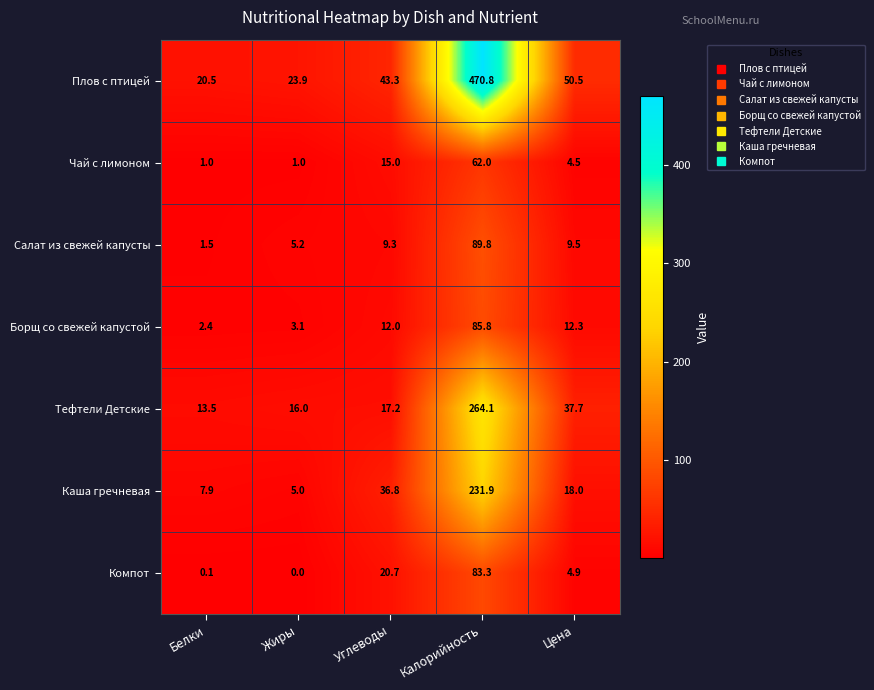

What is the sum of all Борщ со свежей капустой values?

115.6